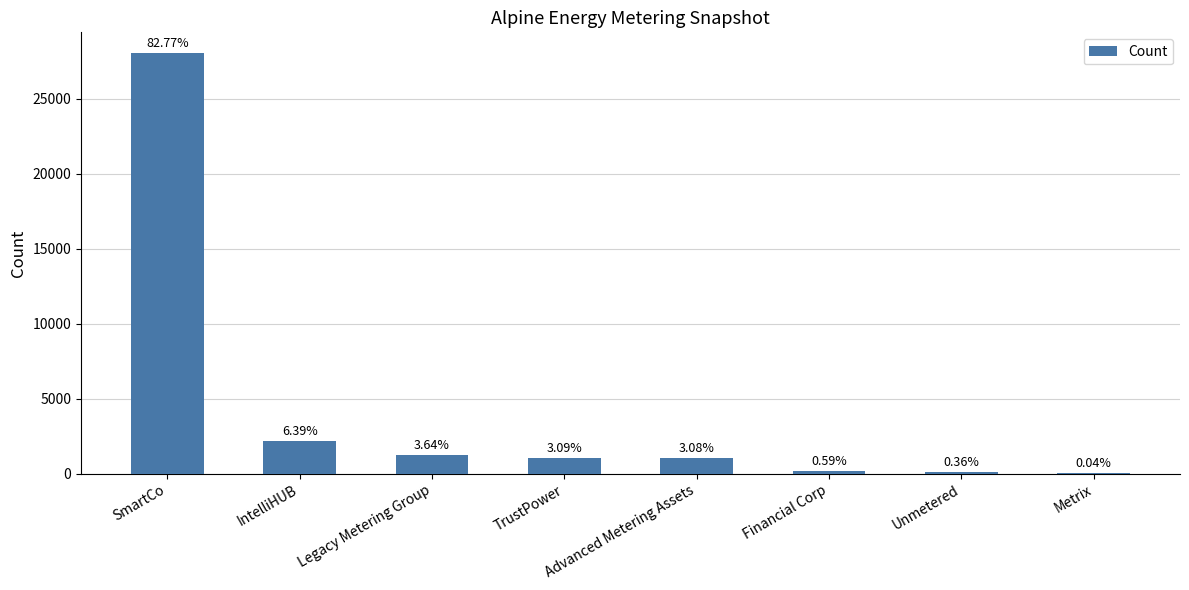

What is the value of the 1st bar from the left?

28028